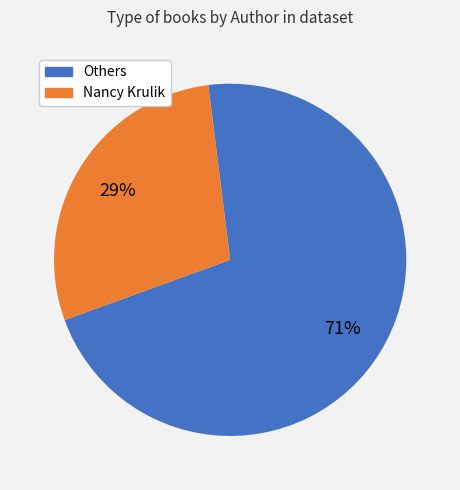

Count the number of slices in the pie.

2